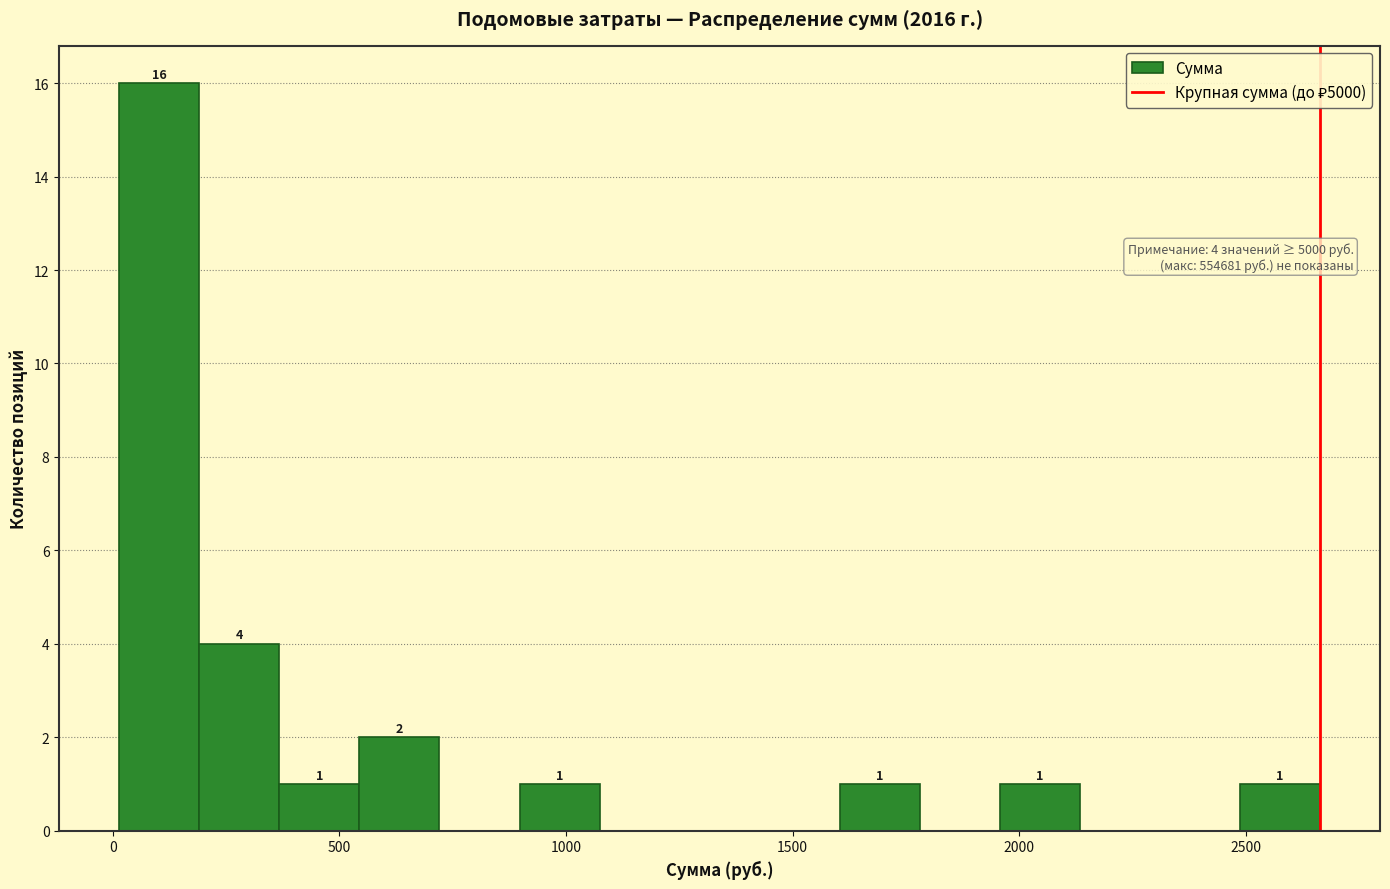

Around what value on the x-axis is the tallest bar? Give the approximate position of its centre, as read against the axis.

100